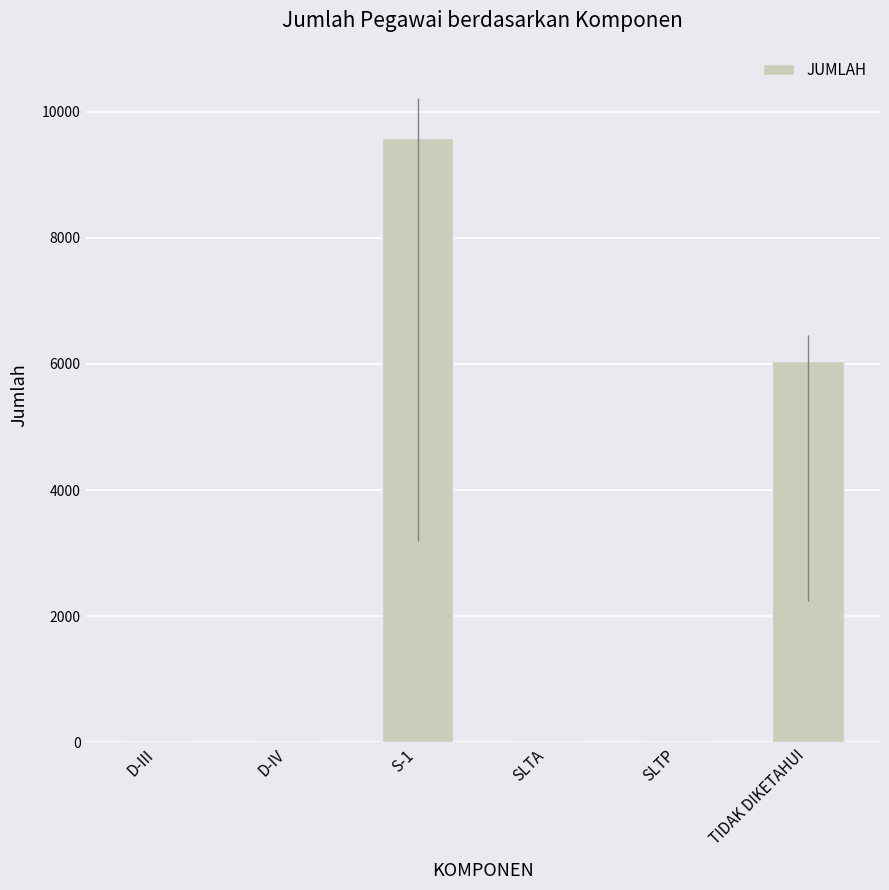

Where does the data first go above 11?

S-1